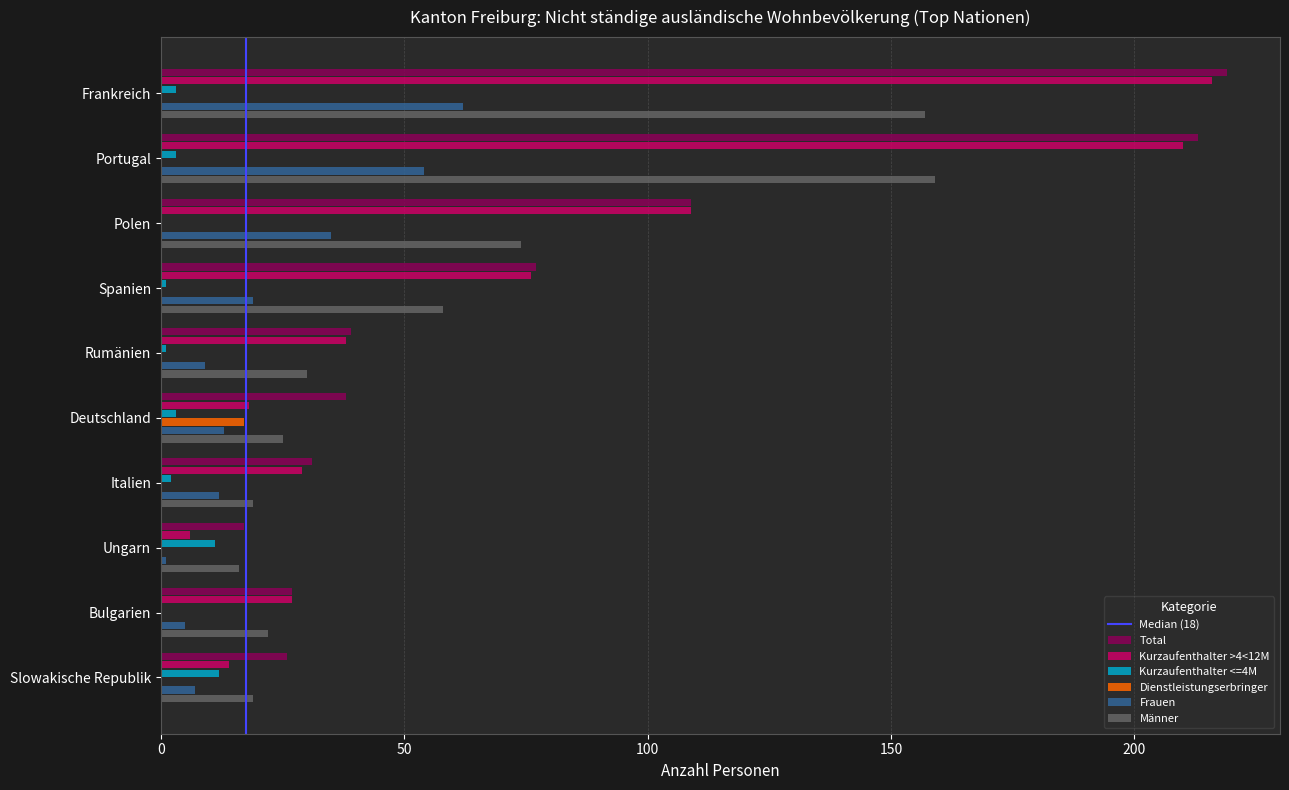

What is the sum of the Frauen values at Polen and Slowakische Republik?

42